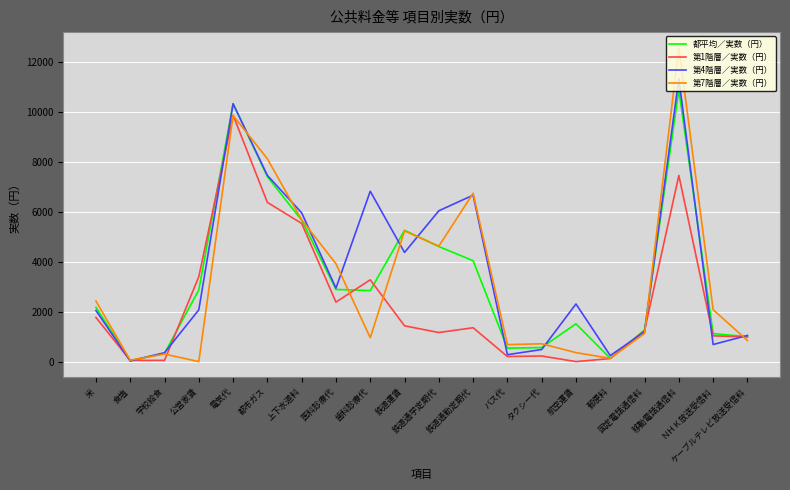

What is the difference between the highest and lowest values at 航空運賃?

2312